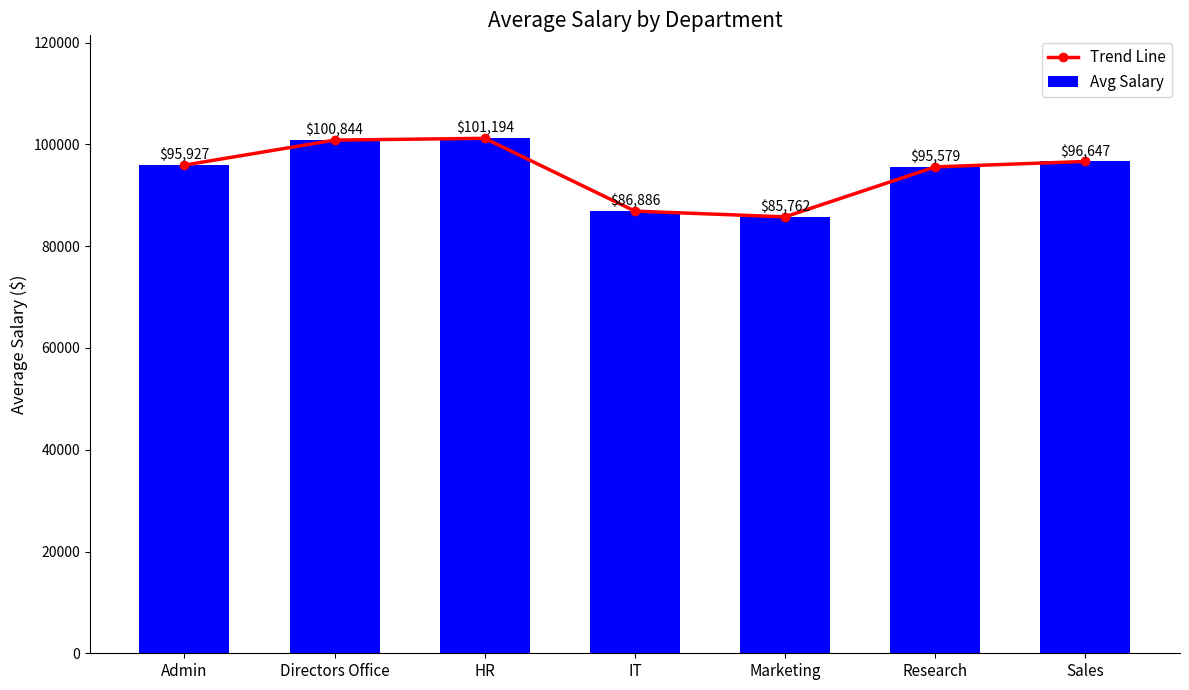

What is the total value across all series at HR?

202387.0